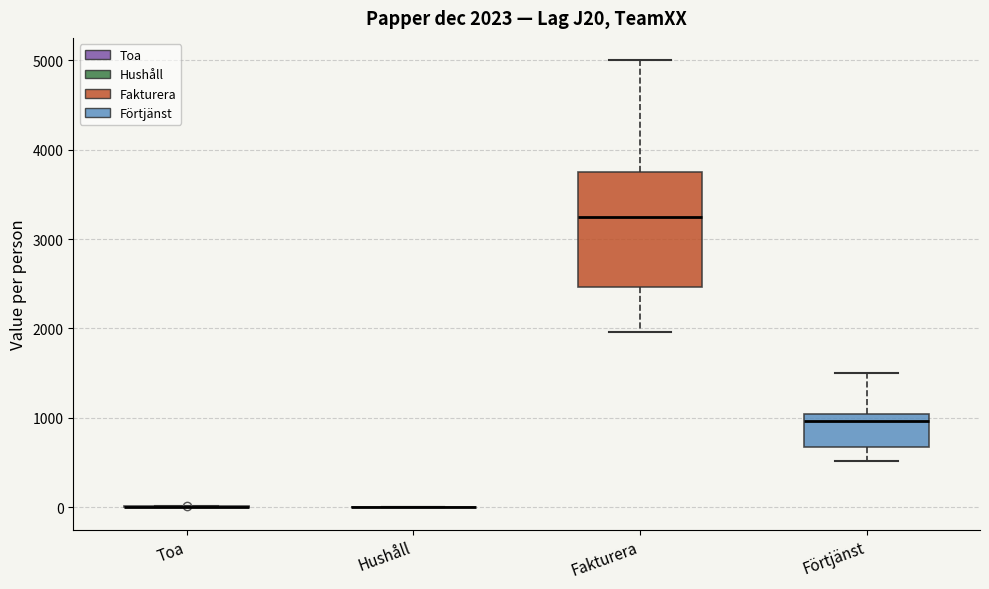

Which box is the tallest, from its lower edge to its upper edge?

Fakturera